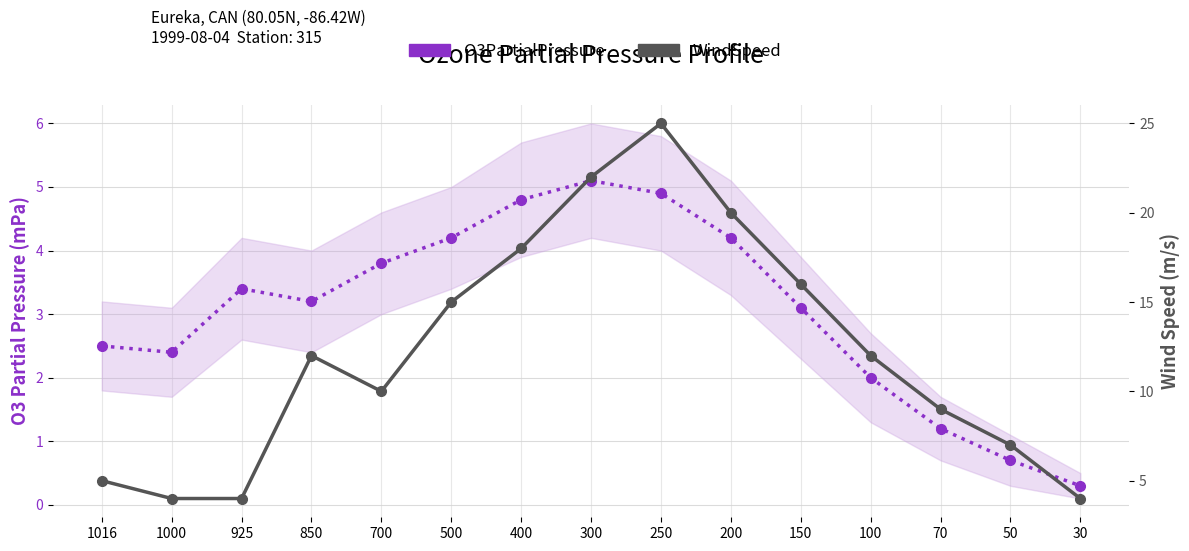

What is the total value across all series at 500?

19.2